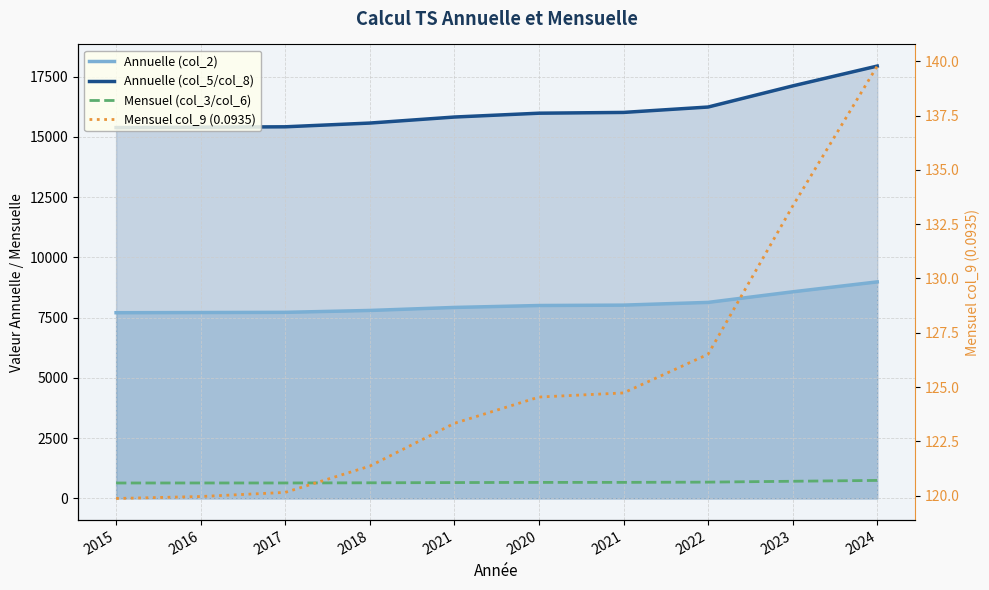

Does the chart display data point markers on the line(s)?

No